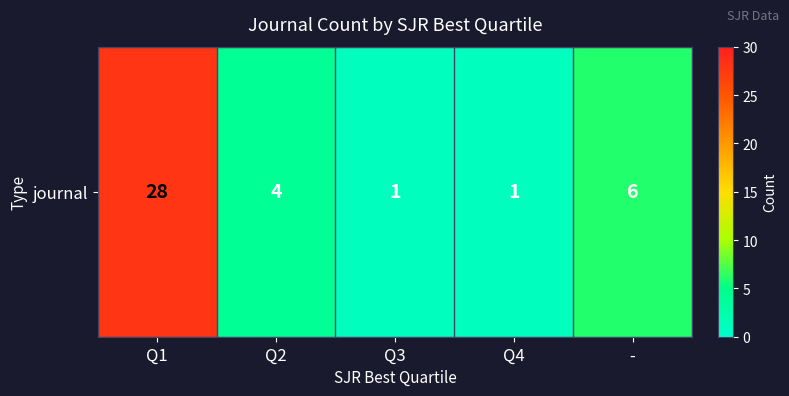

How many series are shown in this chart?

1